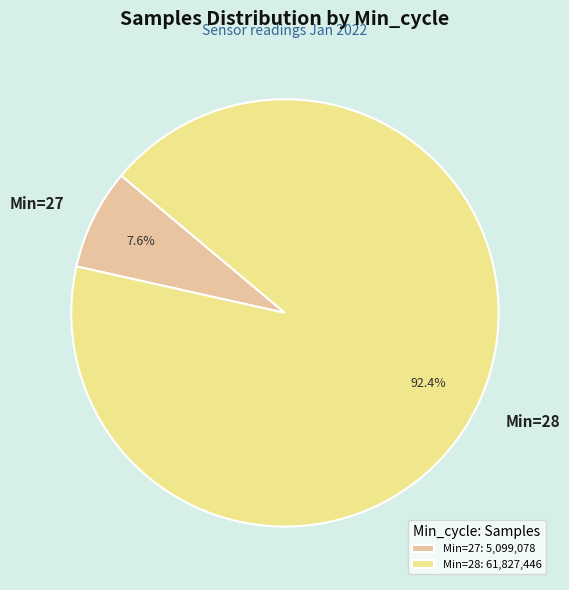

Between Min=27 and Min=28, which is larger?

Min=28